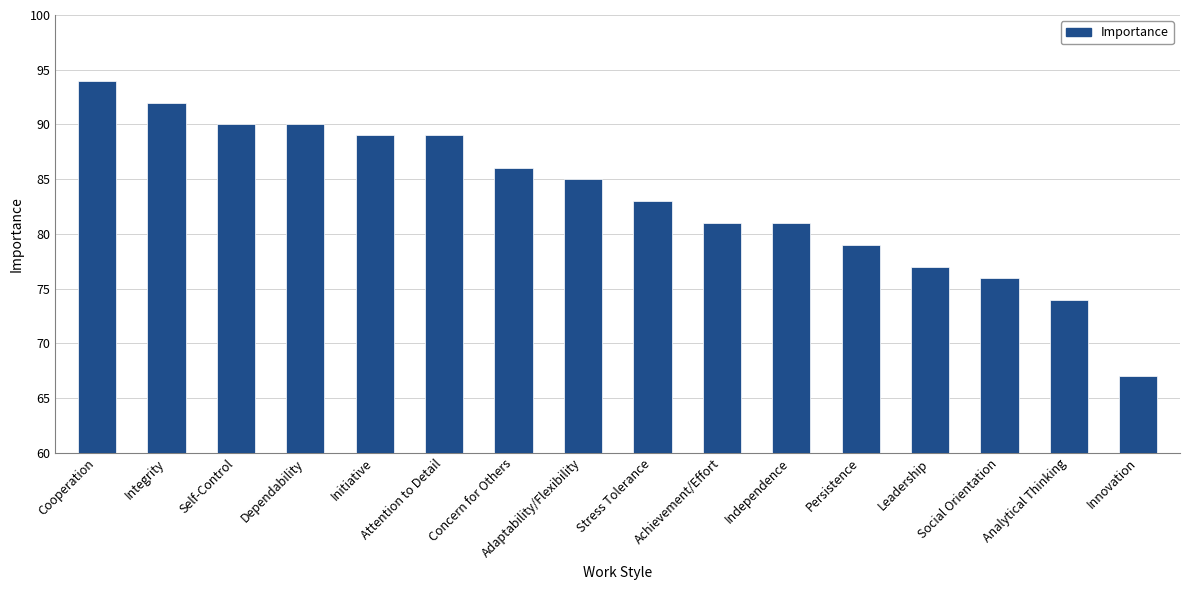

Reading left to right, extract all data points from this chart.

Cooperation=94	Integrity=92	Self-Control=90	Dependability=90	Initiative=89	Attention to Detail=89	Concern for Others=86	Adaptability/Flexibility=85	Stress Tolerance=83	Achievement/Effort=81	Independence=81	Persistence=79	Leadership=77	Social Orientation=76	Analytical Thinking=74	Innovation=67